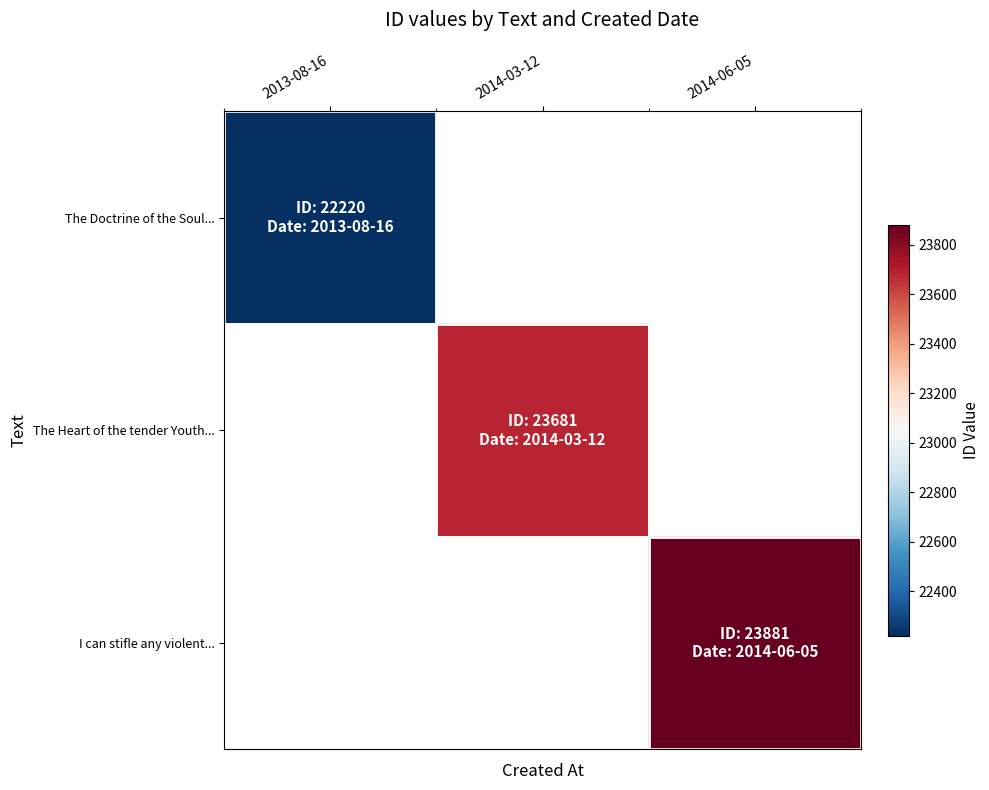

What is the maximum value for The Doctrine of the Soul...?

22220.0